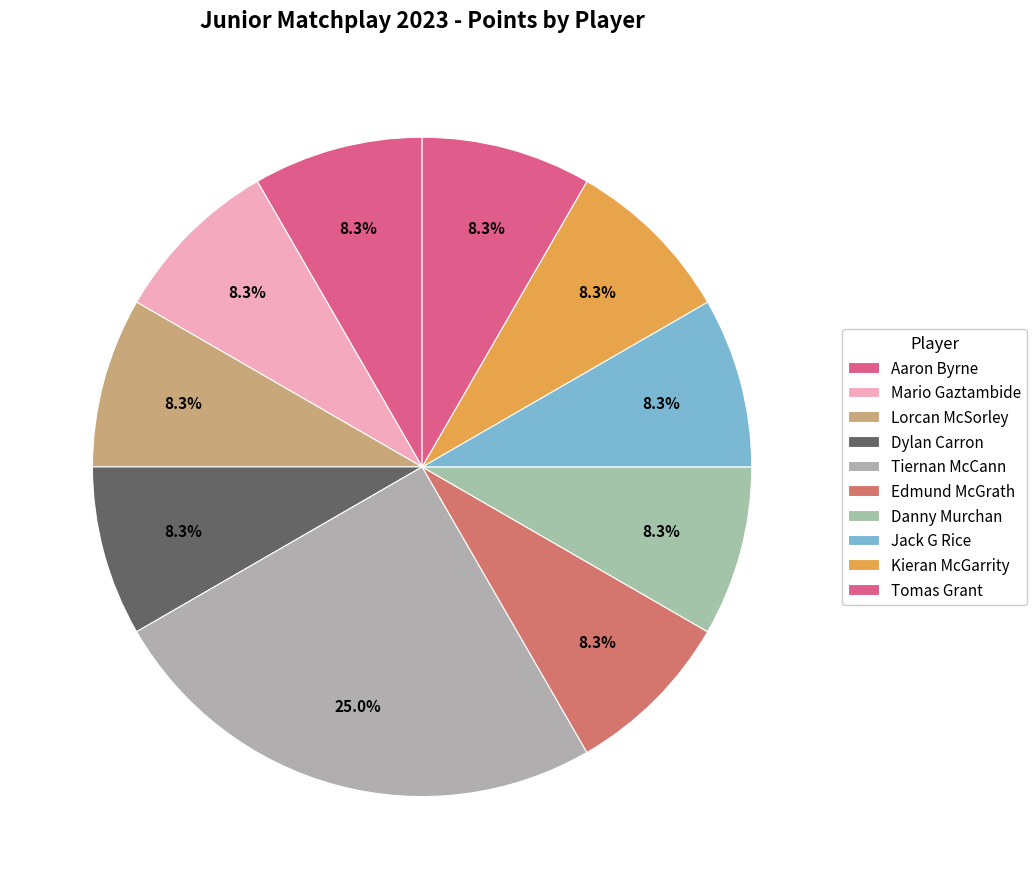

To the nearest percent, what is the average slice percentage?

10%